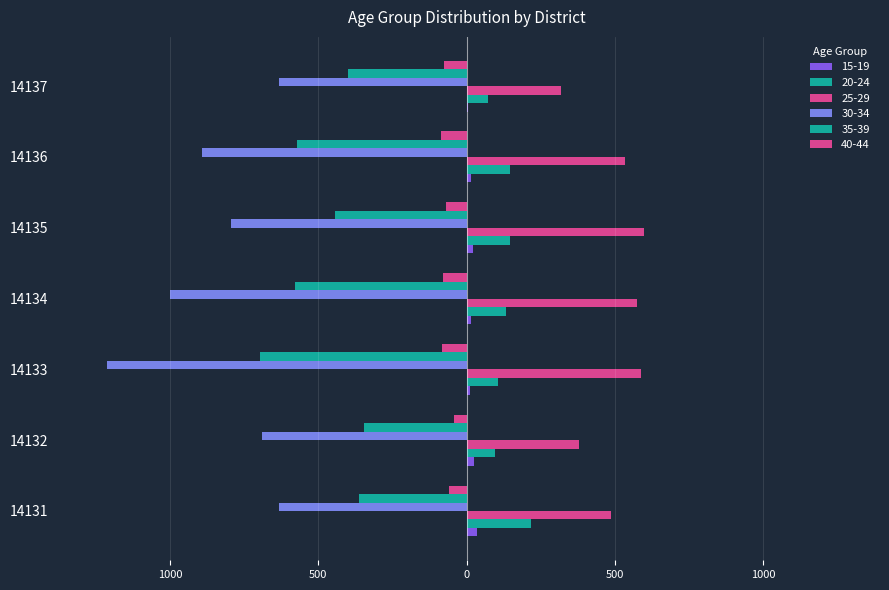

Does the chart contain any negative values?

Yes